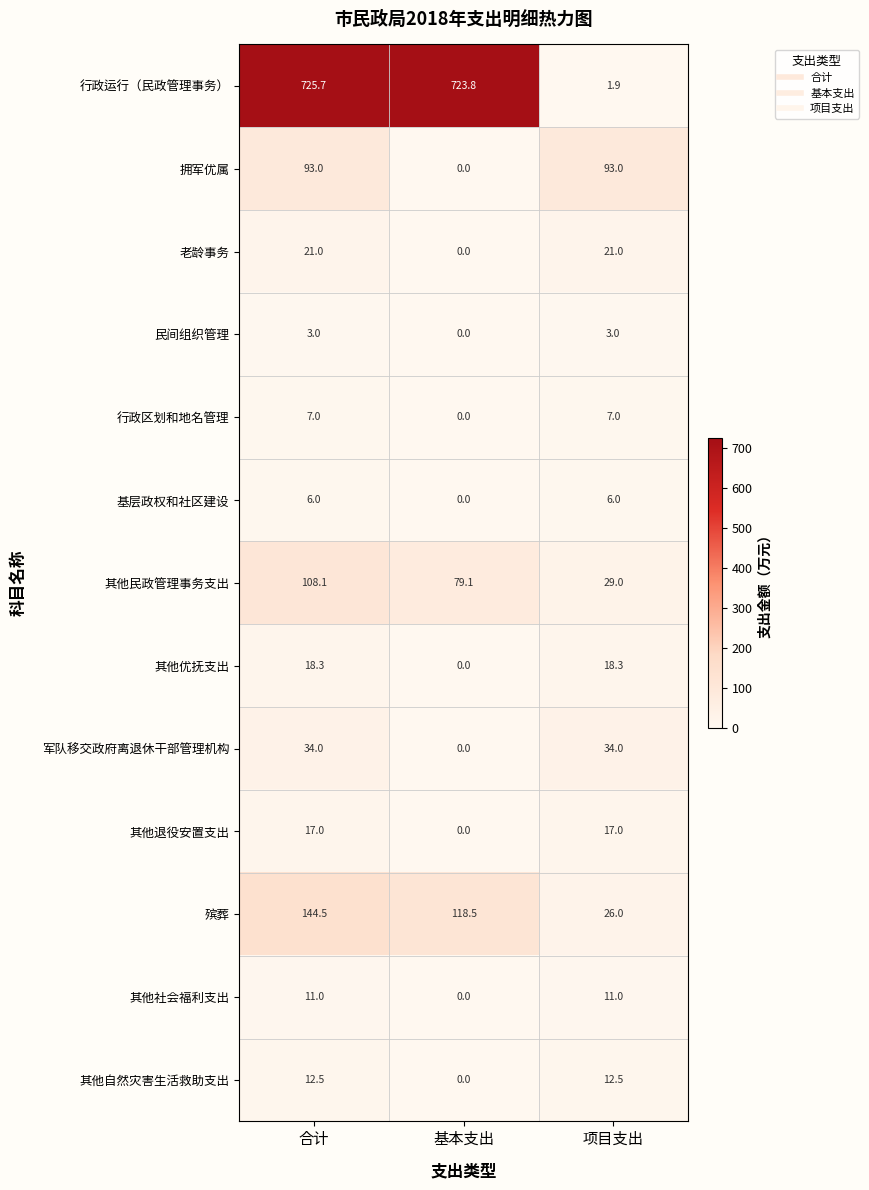

Which series has the widest spread of values?

行政运行（民政管理事务）